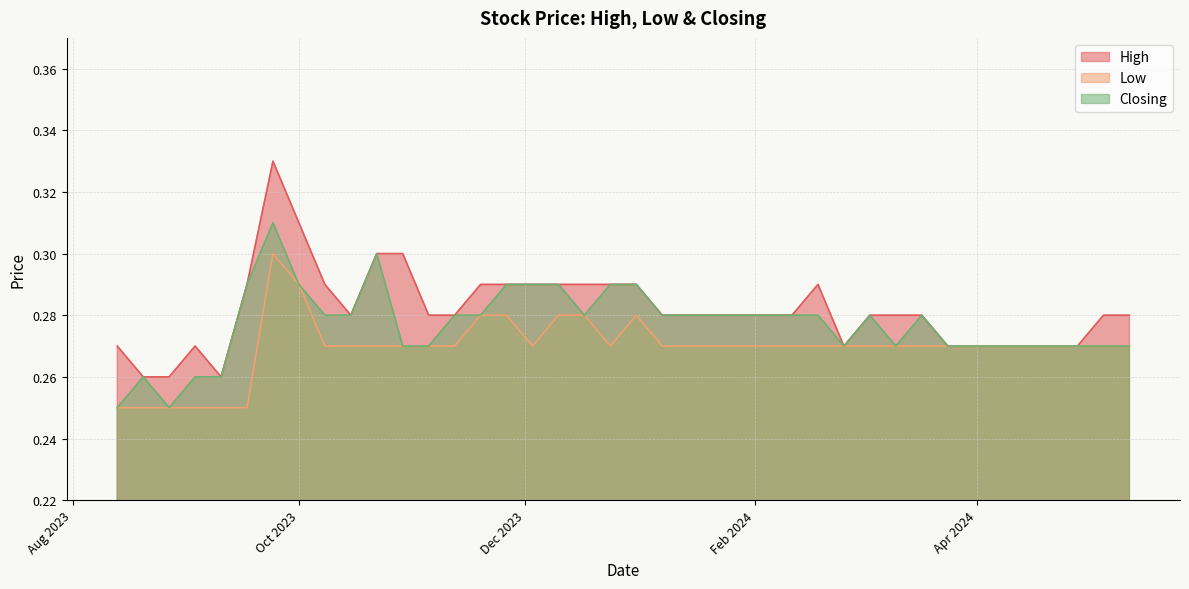

At how many categories does at least one series exceed 0?

40